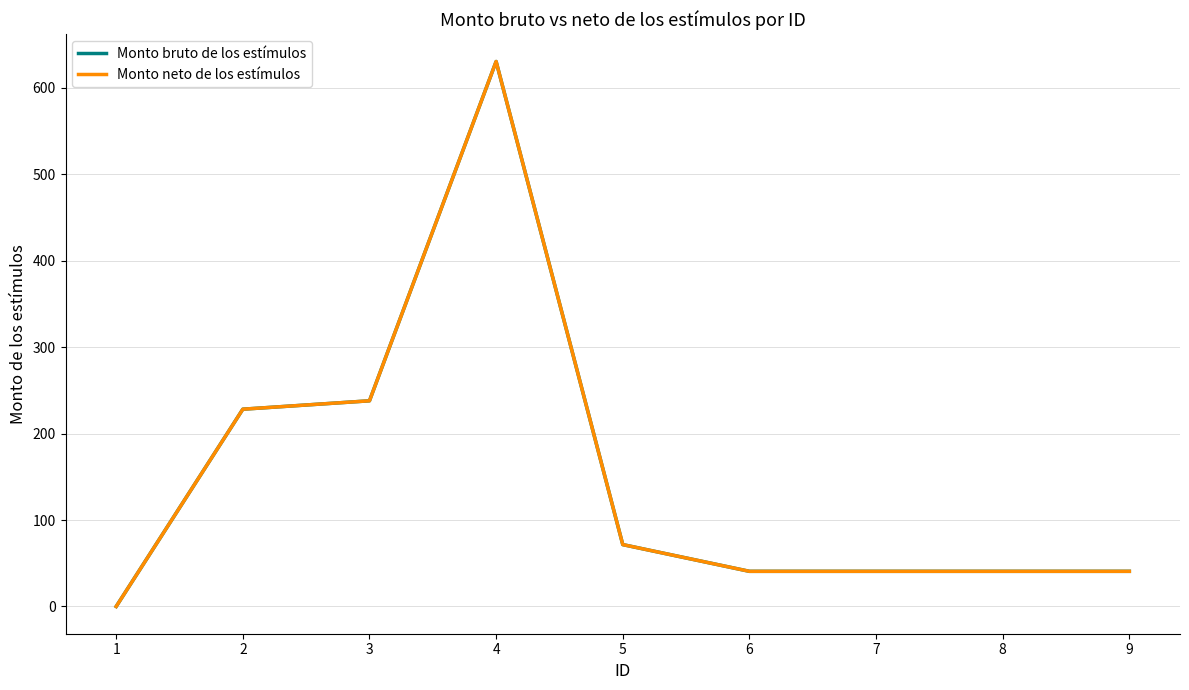

How many data points in Monto neto de los estímulos are less than 40?

1